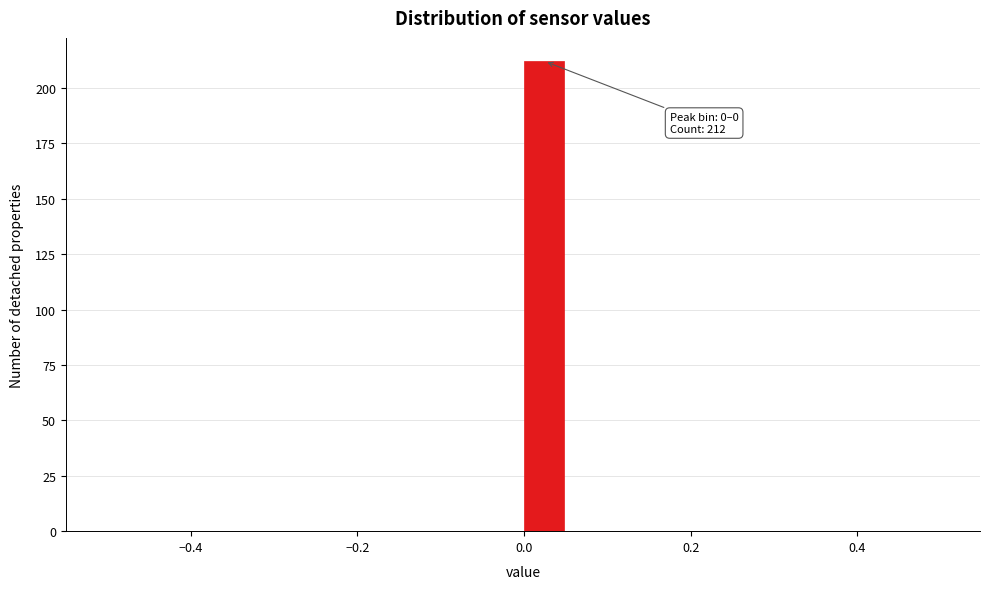

Around what value on the x-axis is the tallest bar? Give the approximate position of its centre, as read against the axis.

0.02